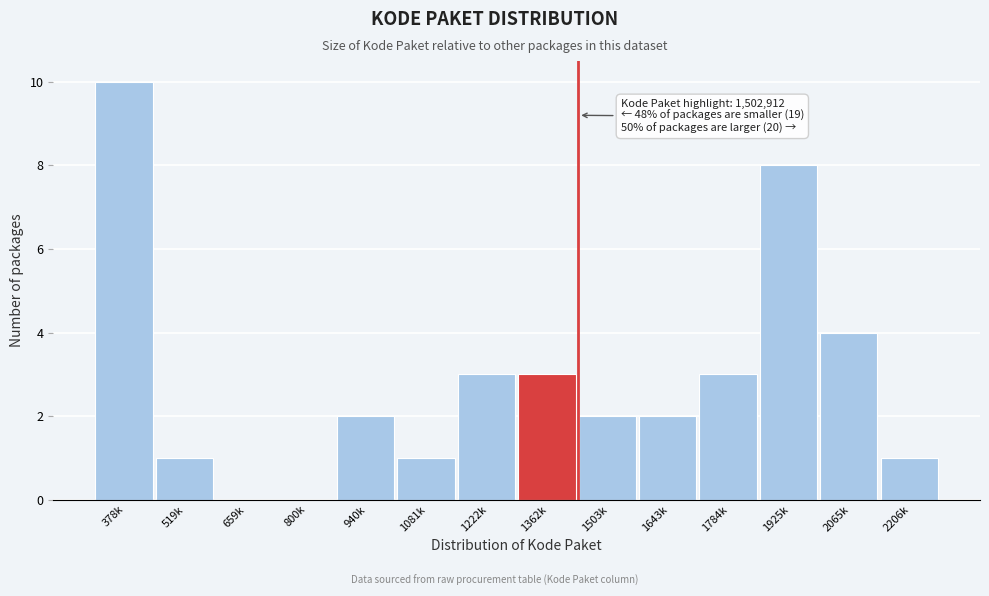

Reading left to right, transcribe all the data shown in this chart.

378k=10	519k=1	659k=0	800k=0	940k=2	1081k=1	1222k=3	1362k=3	1503k=2	1643k=2	1784k=3	1925k=8	2065k=4	2206k=1